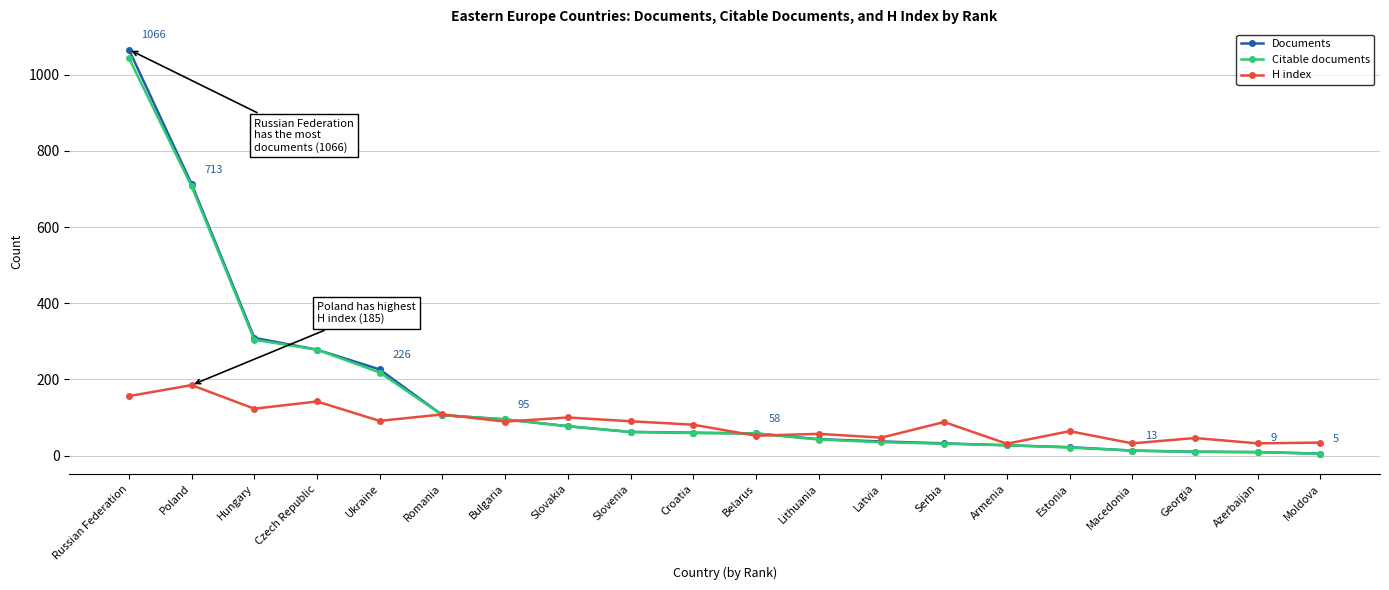

The value of Citable documents at Belarus is 58. True or false?

True